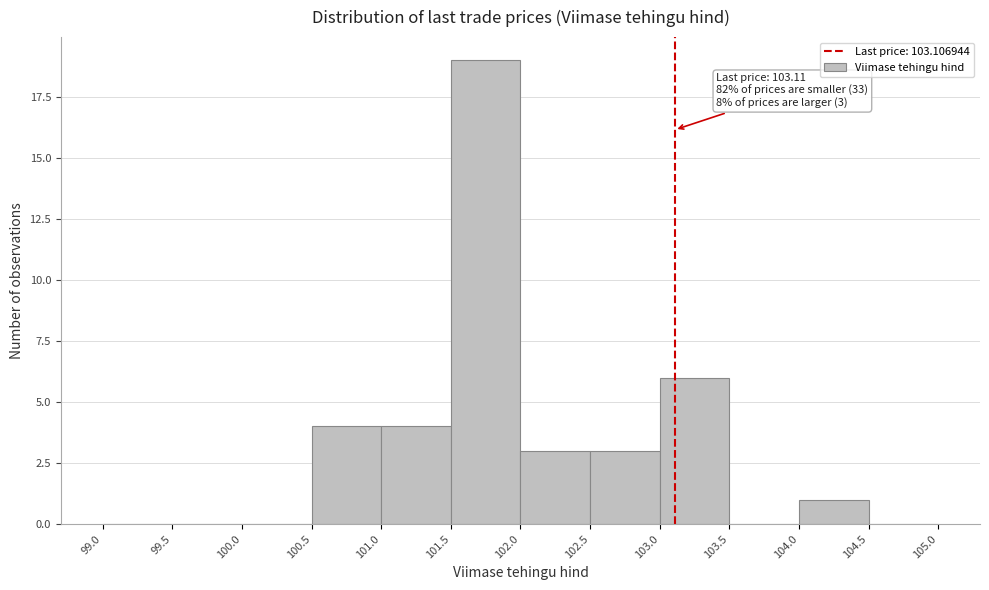

Over which range of the x-axis is the bar tallest?

101.5 to 102.0